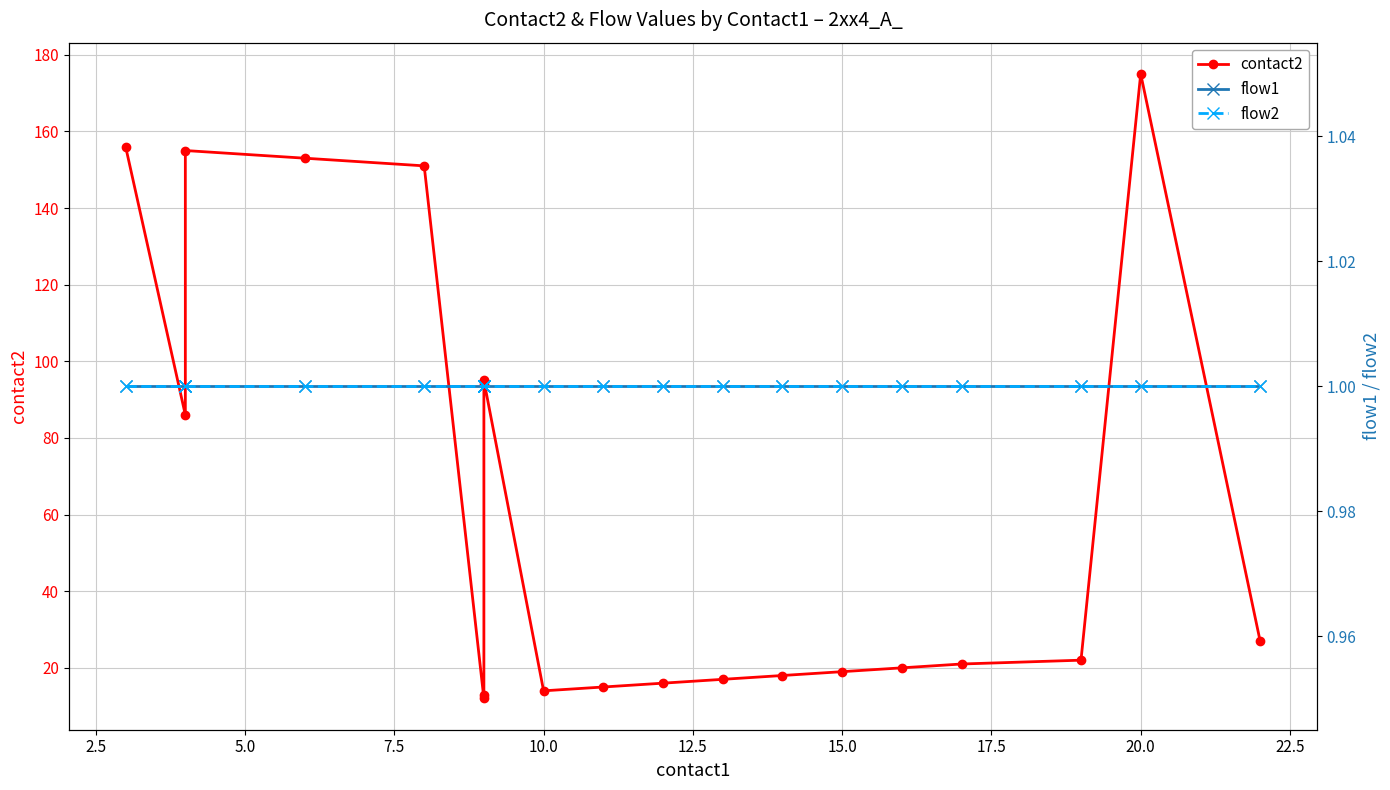

List the series in order of their peak value, lowest first.

flow1, flow2, contact2